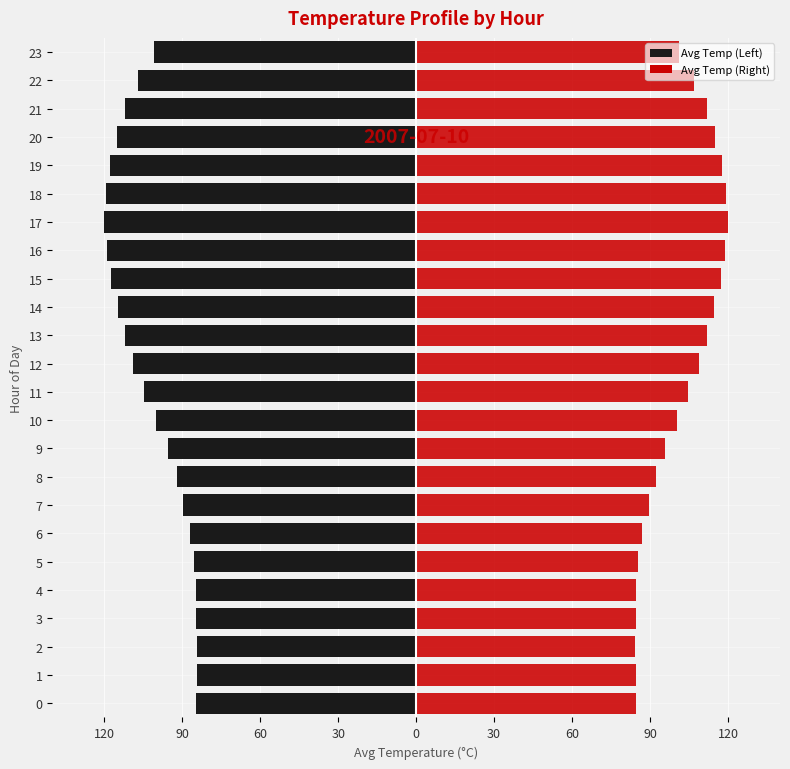

At which label does Avg Temp (Right) reach its peak?

17